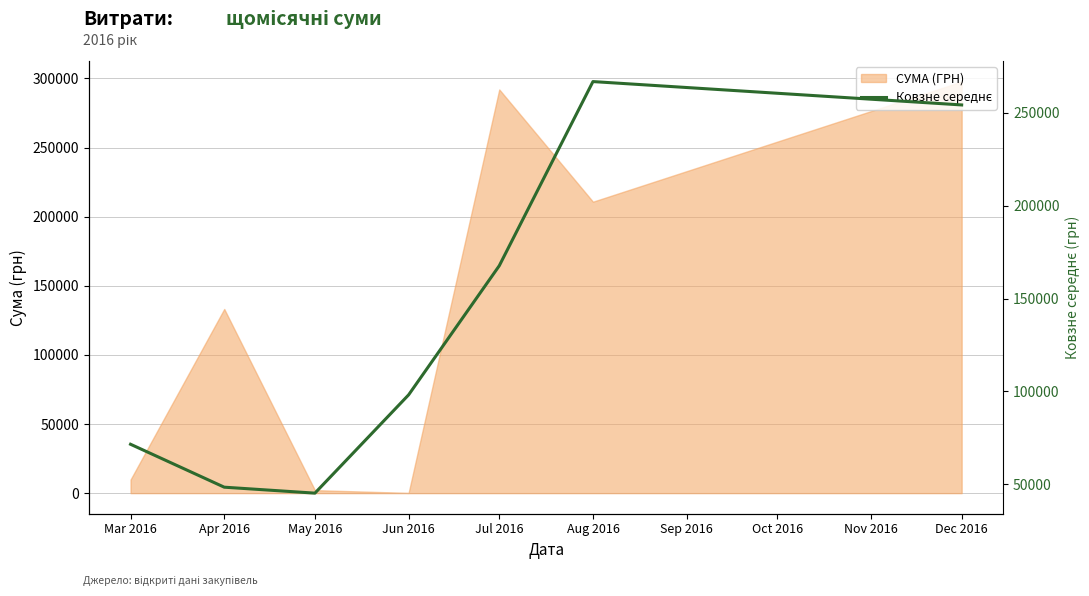

Where is СУМА (ГРН) nearest to the value 148961?

Apr 2016